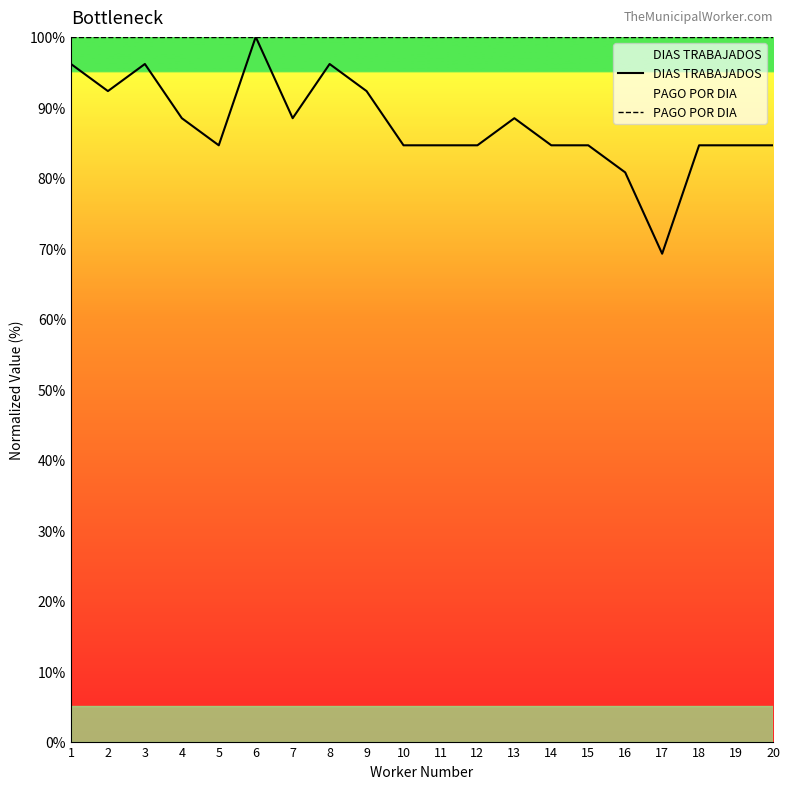

At which category is the sum across all series the highest?

6